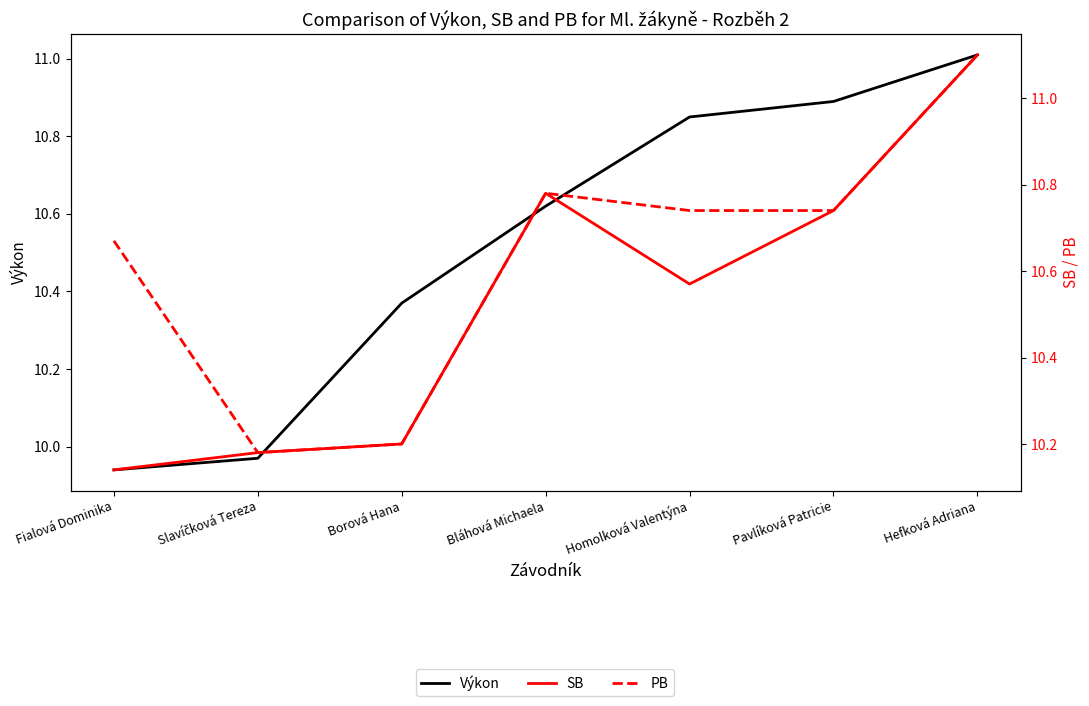

True or false: PB has a value of 10.8 at Bláhová Michaela.

True